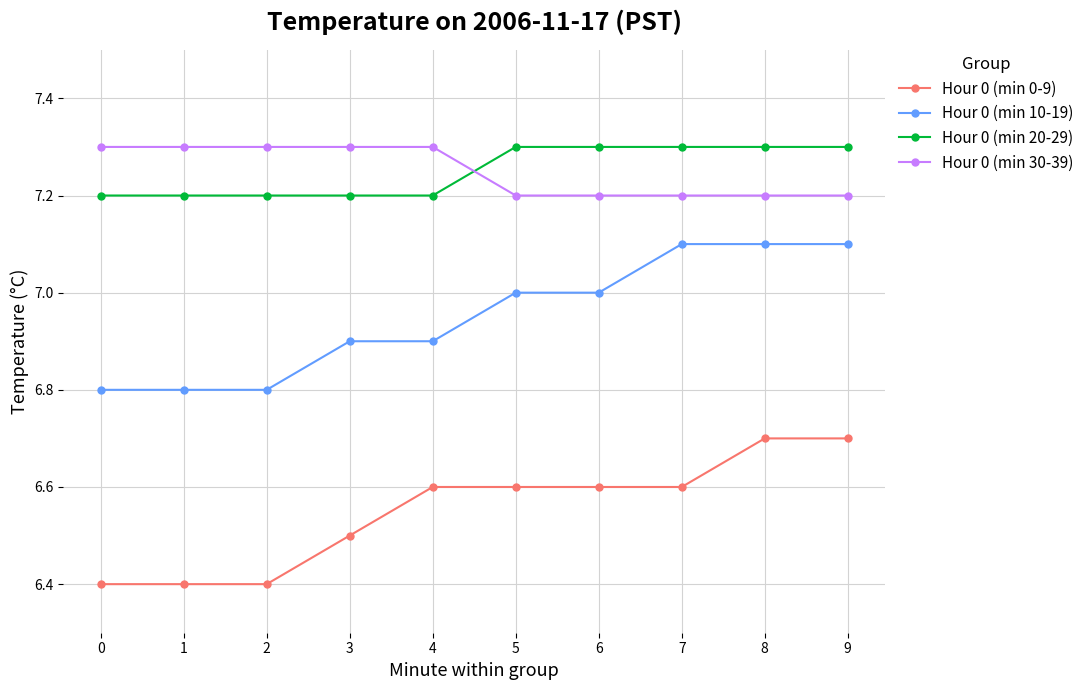

What is the value of the Hour 0 (min 10-19) point at the 7th from the left?

7.0